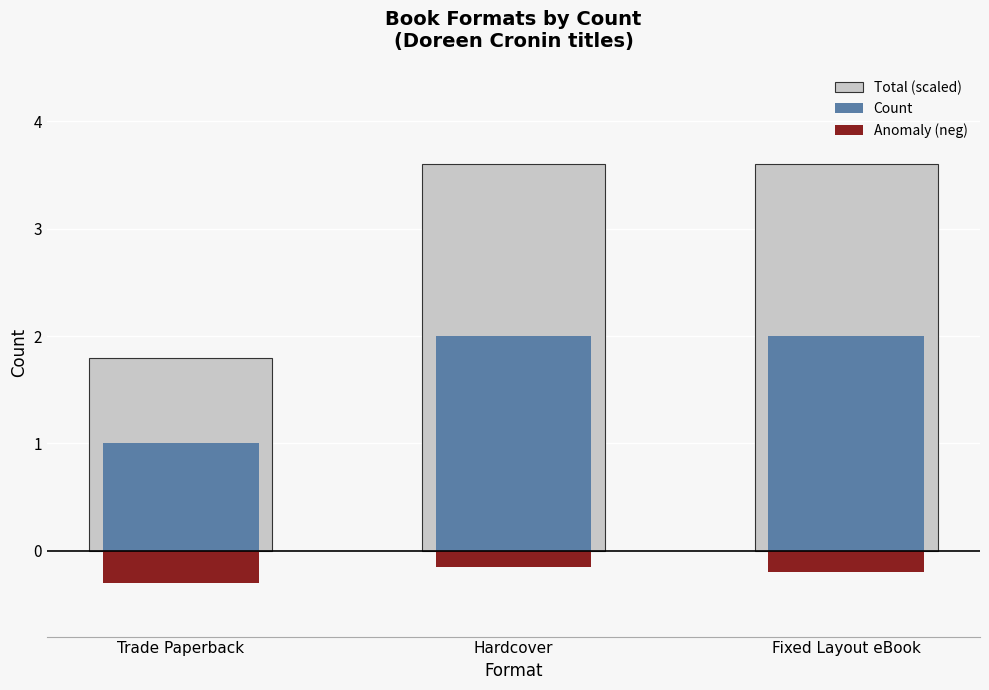

Where does the Total (scaled) series first go above 3?

Hardcover